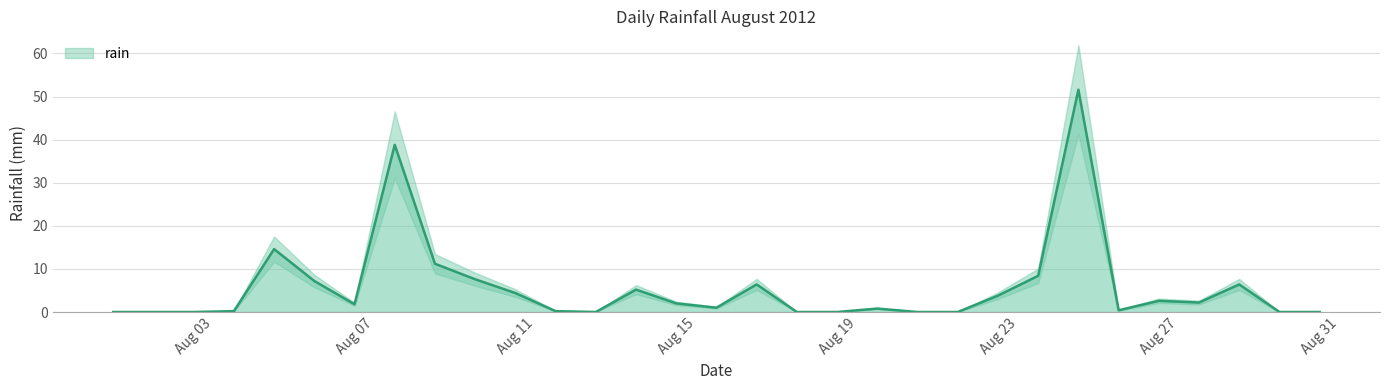

How many data points are less than 1?

14